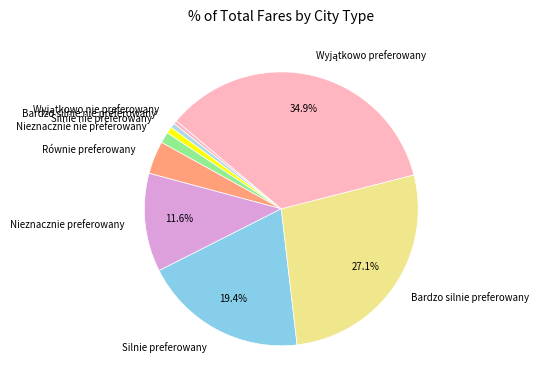

Is there a majority slice in this chart?

No